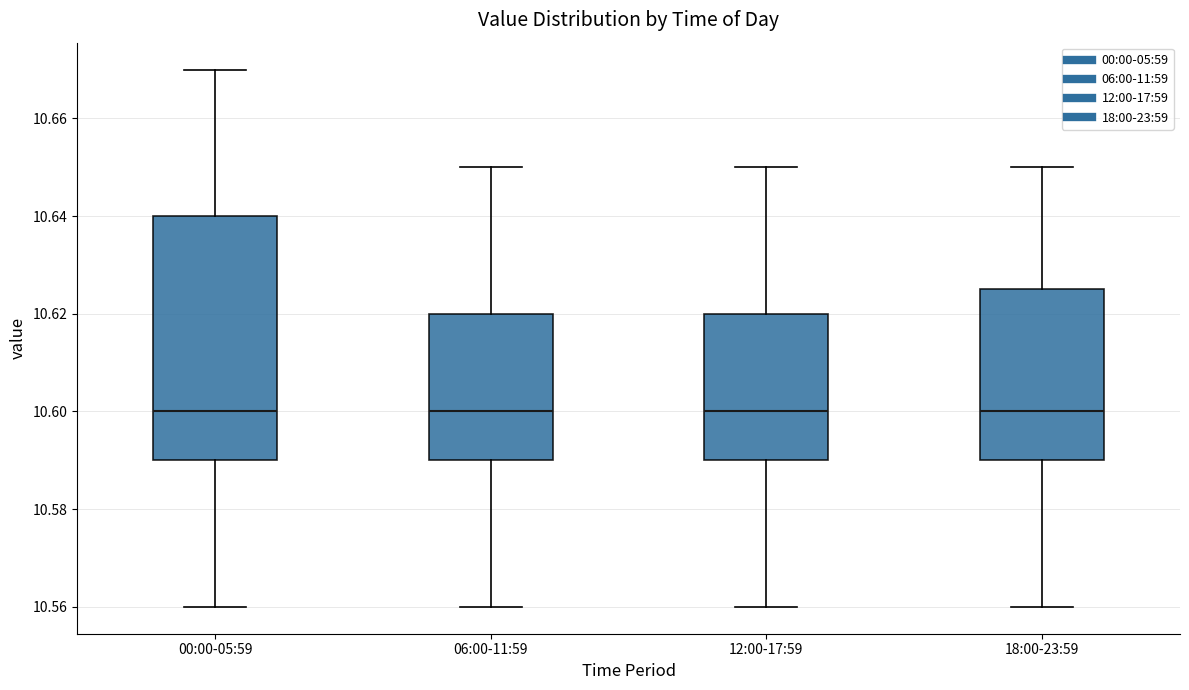

Which box is the tallest, from its lower edge to its upper edge?

00:00-05:59